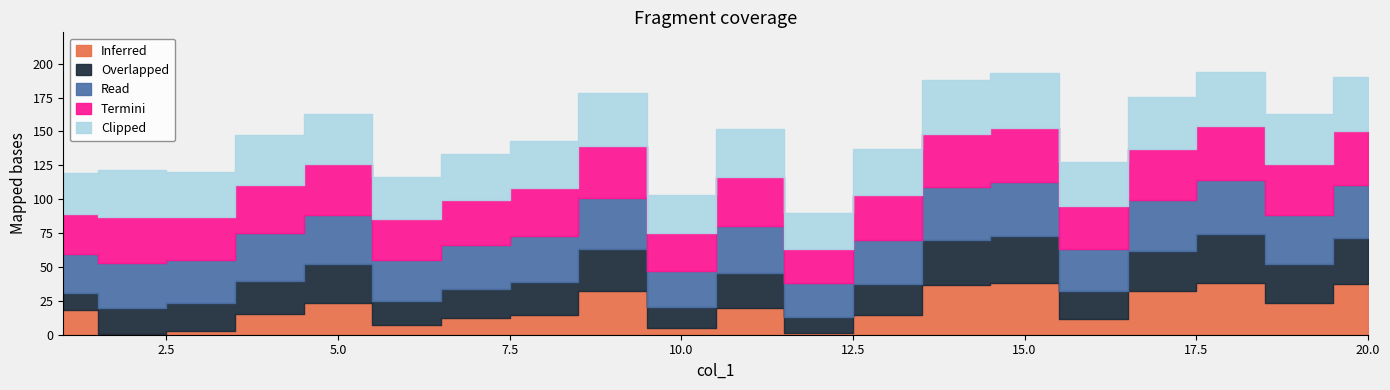

The Overlapped series shows 0.1 at 10. True or false?

False